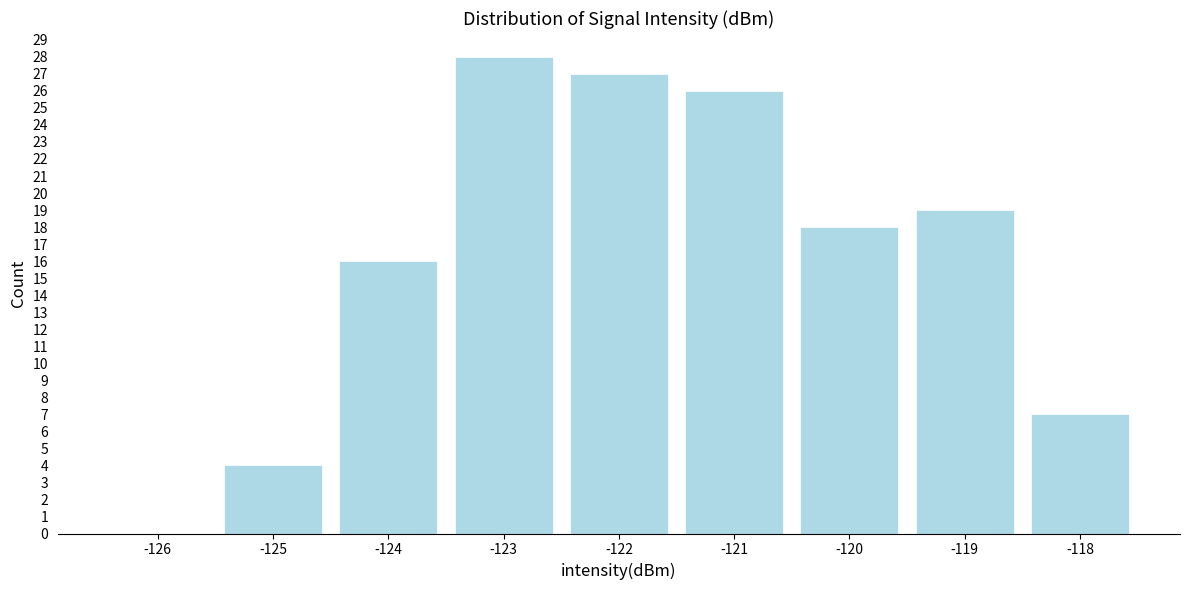

Reading right to left, list all the values displayed in this chart.

-118=7	-119=19	-120=18	-121=26	-122=27	-123=28	-124=16	-125=4	-126=0